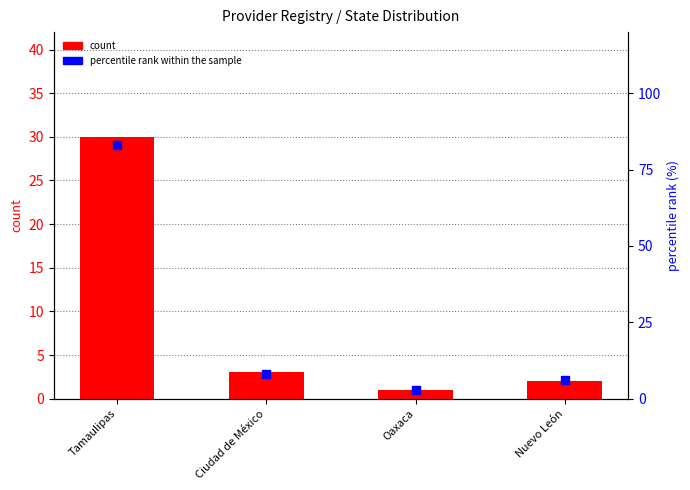

What is the total value across all series at Oaxaca?

4